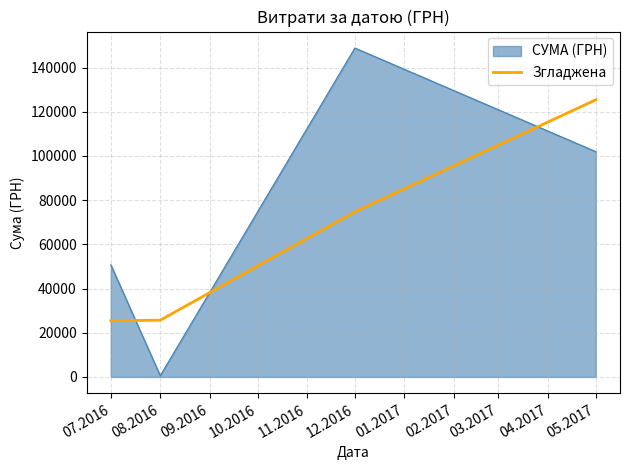

True or false: СУМА (ГРН) has more than 1 points higher than both neighbors.

False